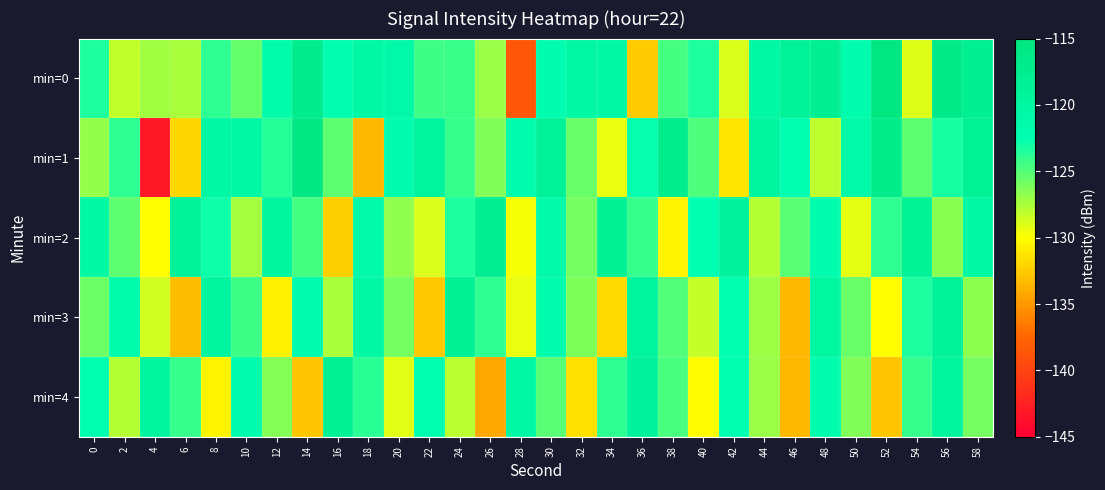

Rank the series at 58 from lowest to highest value.

min=3, min=4, min=2, min=1, min=0